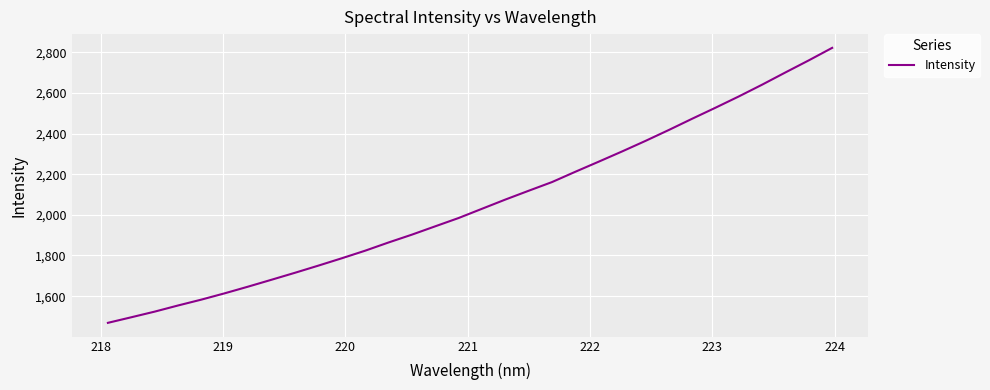

What is the minimum value shown in the chart?

1468.7